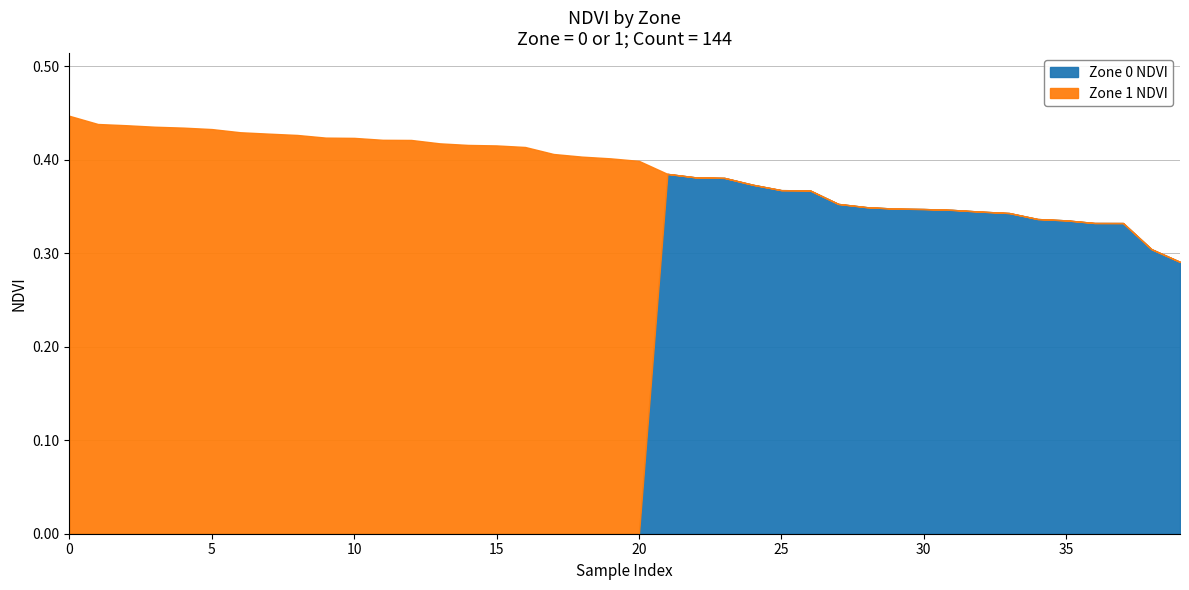

The value of Zone 0 NDVI at 35 is 0.2. True or false?

False